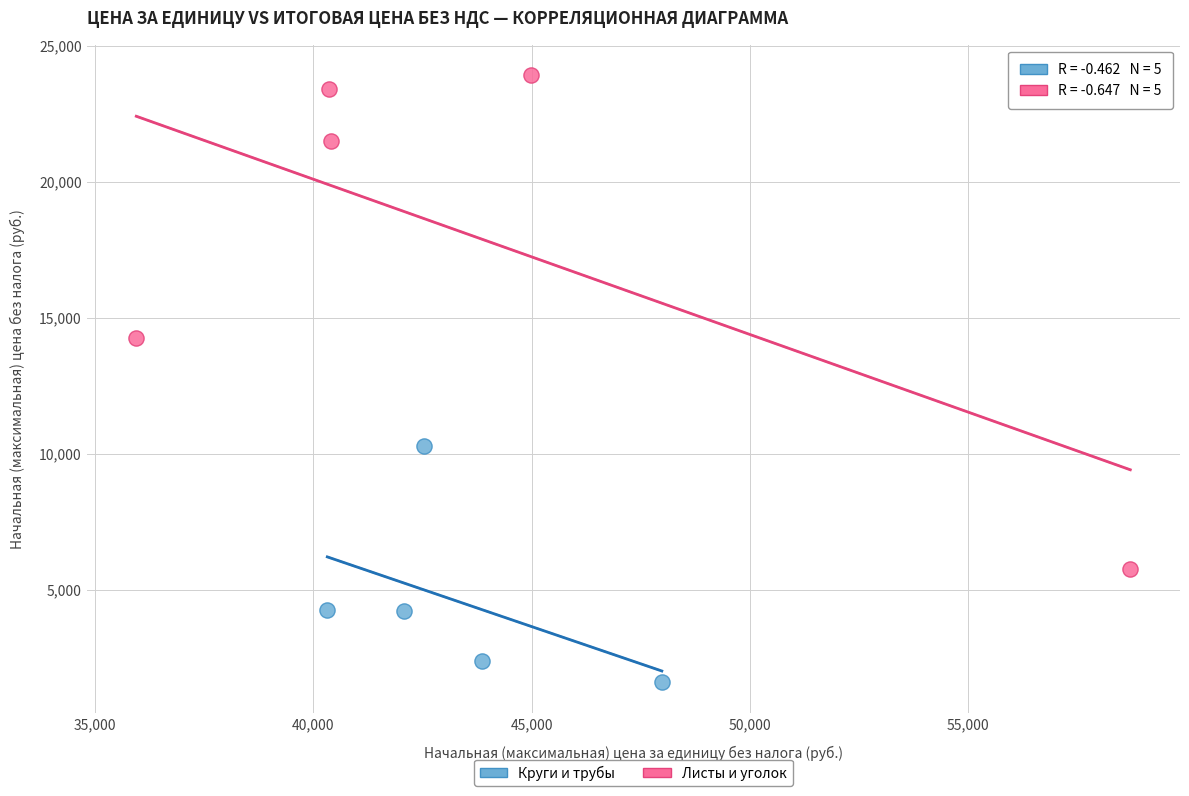

Which series has the widest spread of Y values?

Листы и уголок